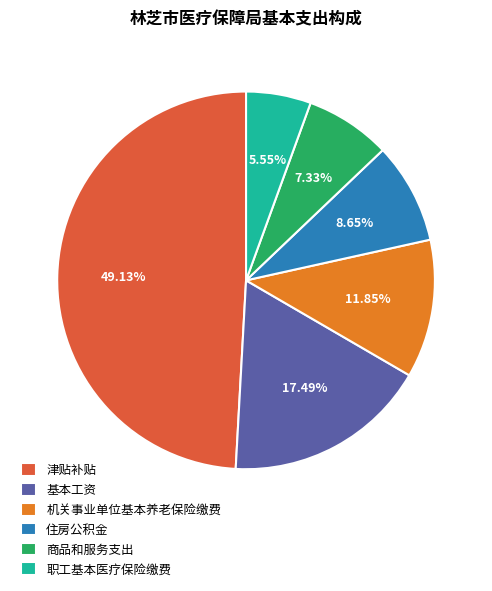

Approximately how many times larger is the value at 基本工资 compared to 商品和服务支出?

2.4